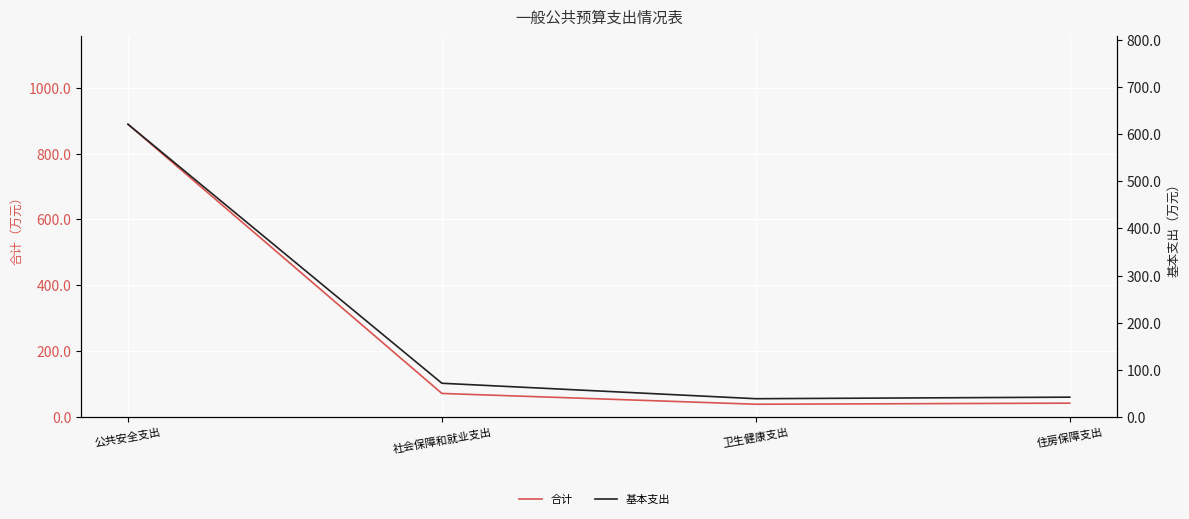

What position from the right is 公共安全支出?

4